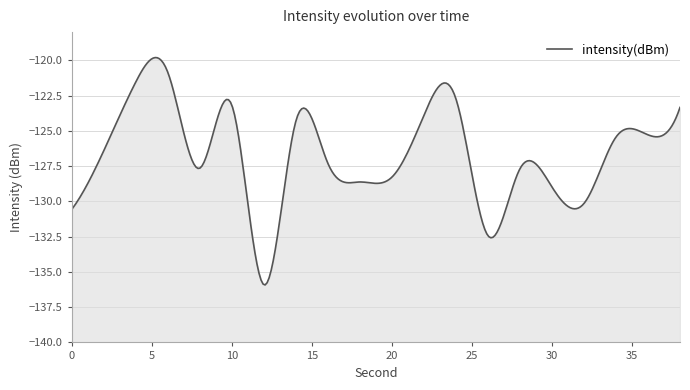

Which has a higher value, 28 or 18?

28